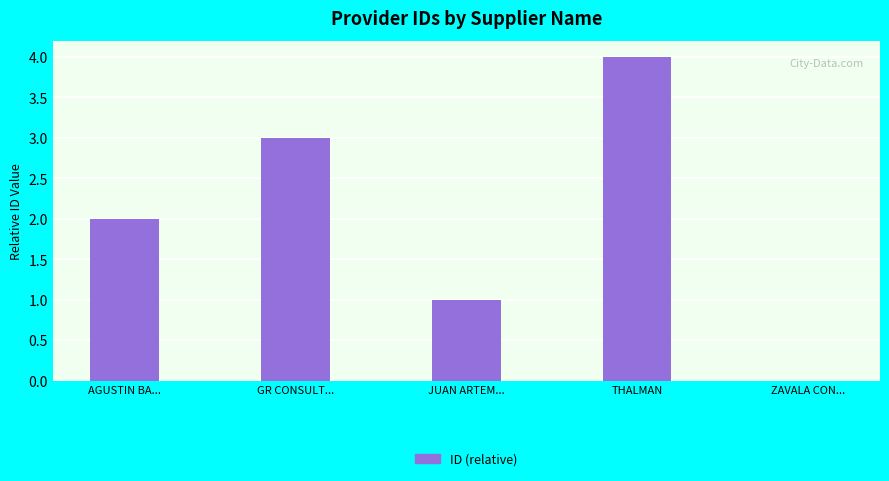

Read the value at JUAN ARTEM....

1